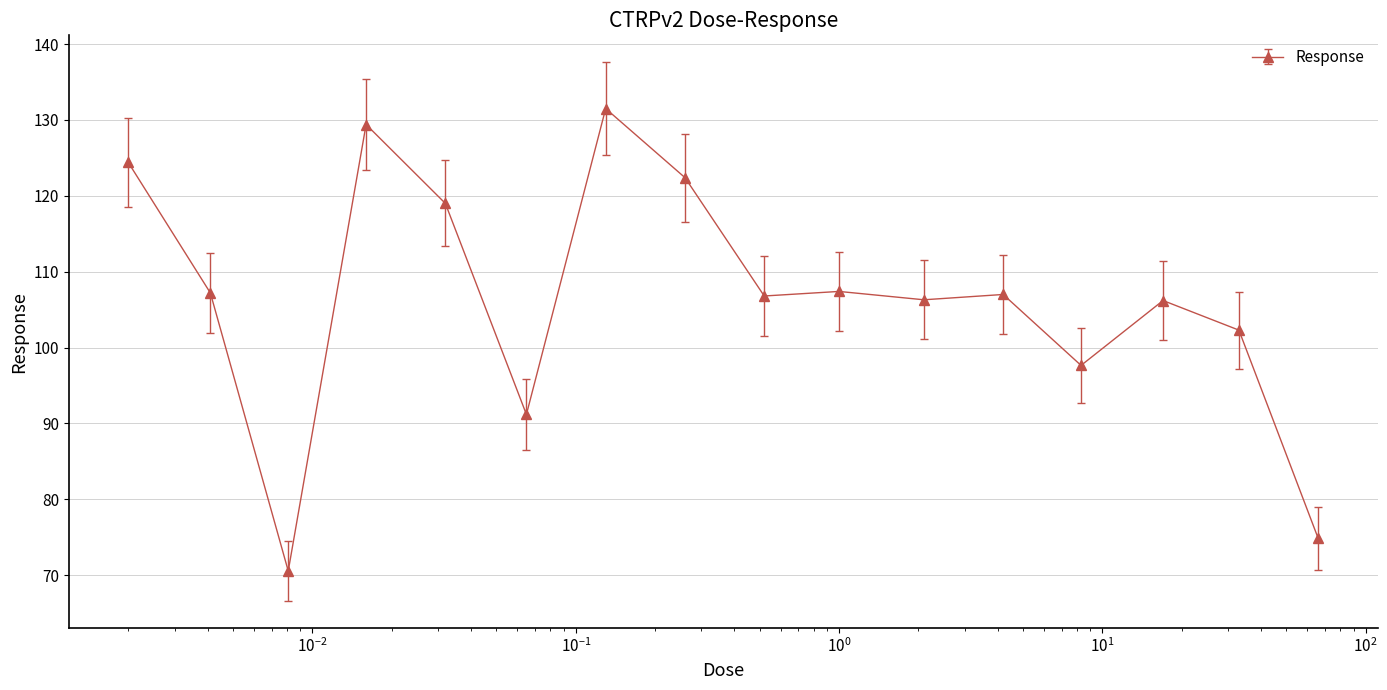

What is the value of the 12th point from the left?

107.0